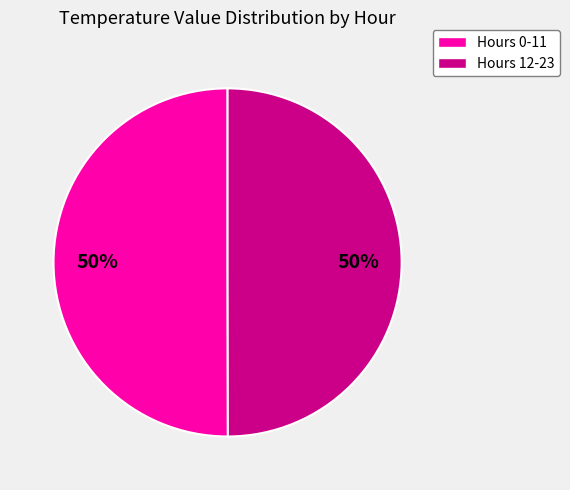

To the nearest percent, what is the average slice percentage?

50%